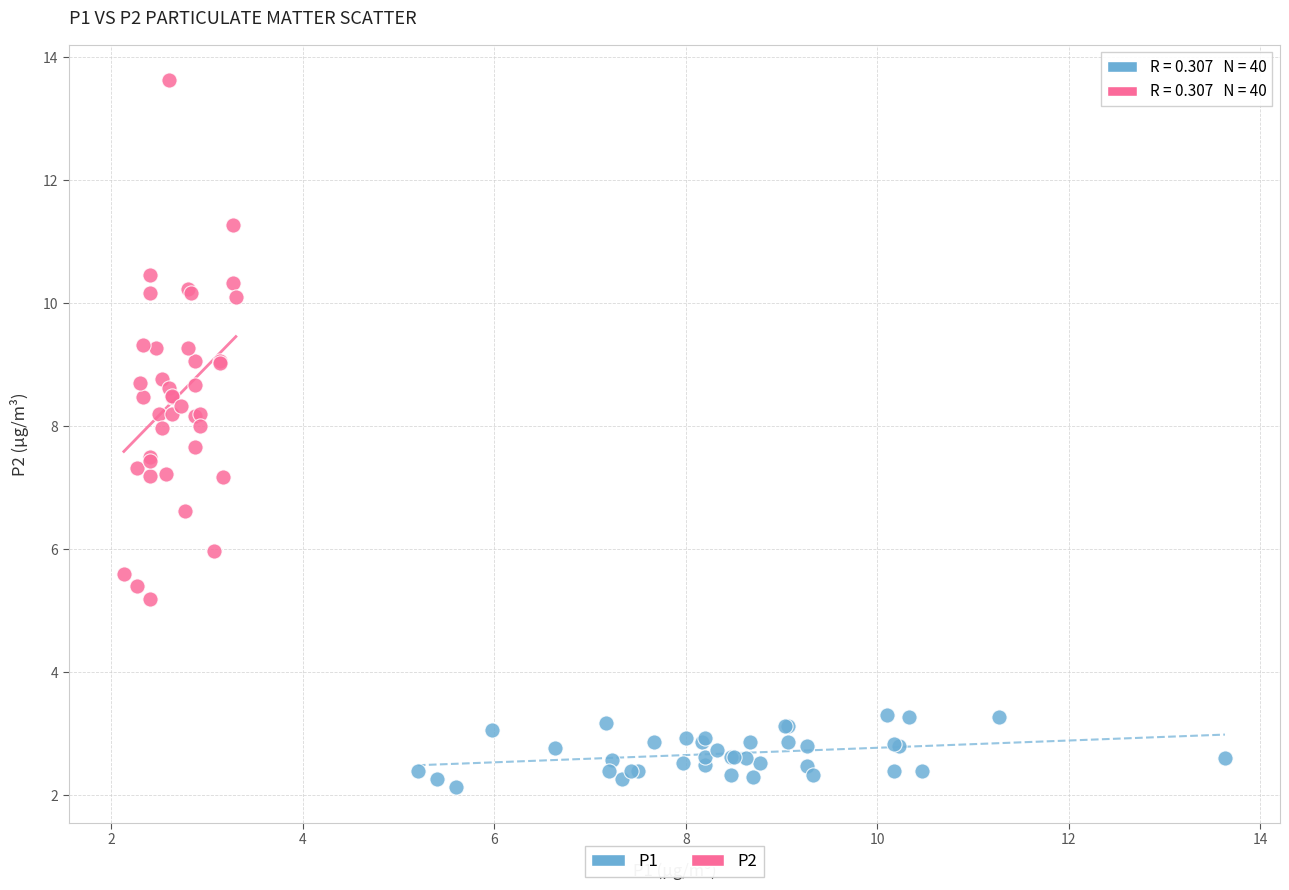

What are all the series names shown in the legend?

P1, P2